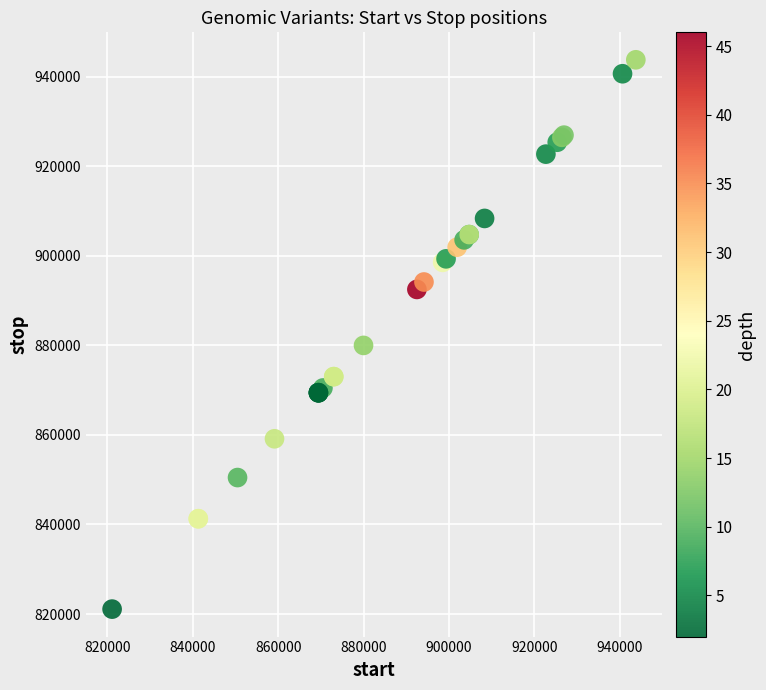

What Y value in the scatter plot is closest to 882445?

879998